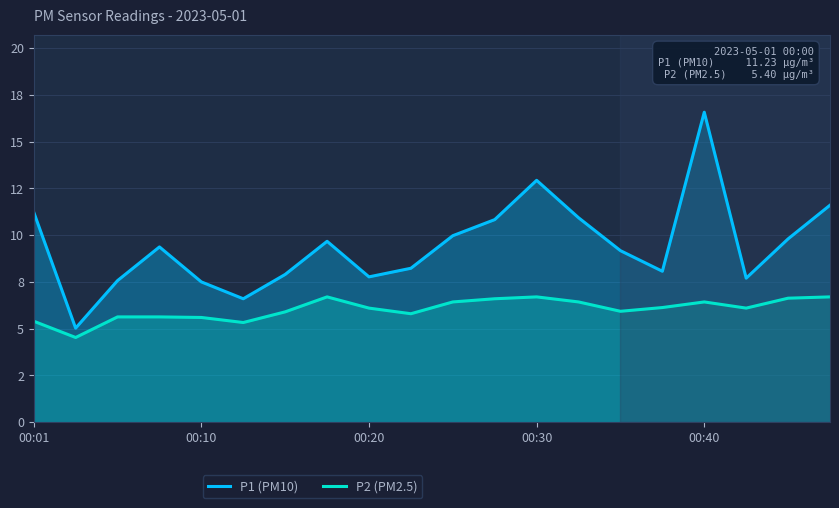

In P2 (PM2.5), how many points are higher than both neighbors (excluding endpoints)?

3